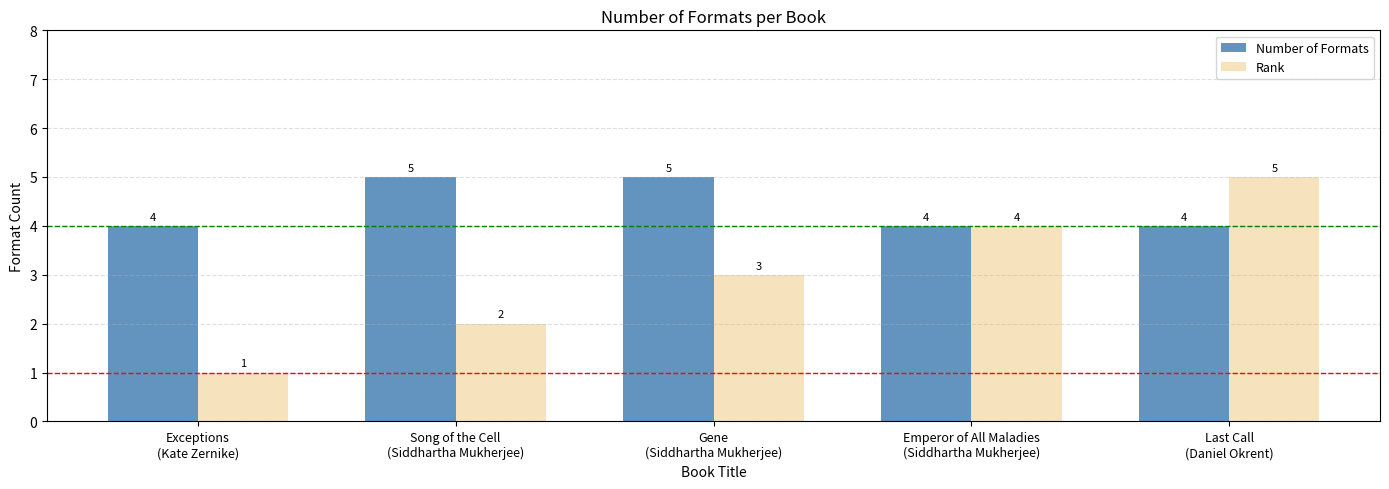

What is the value of the Rank bar at the 4th from the left?

4